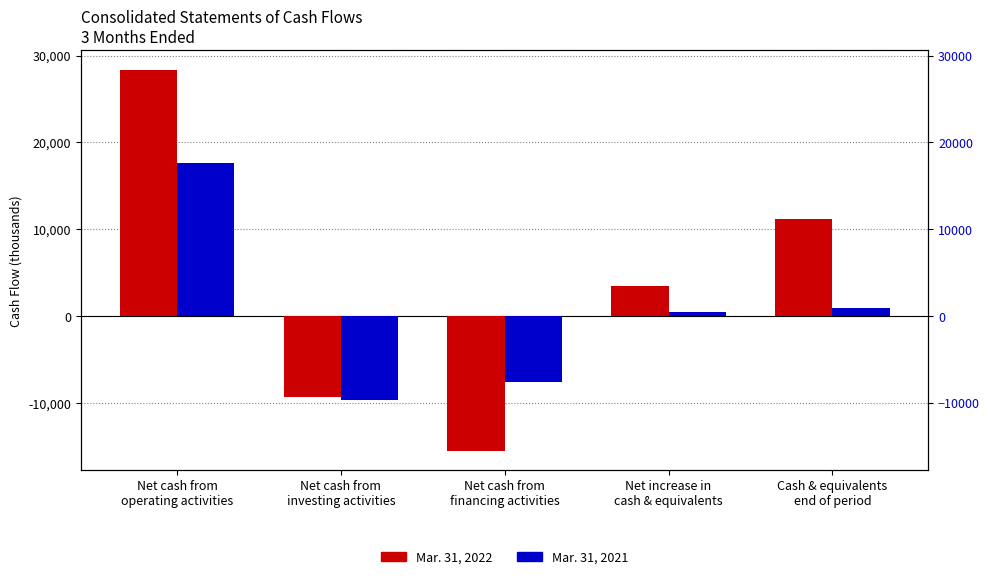

How many values in the Mar. 31, 2022 series are below 3501?

2